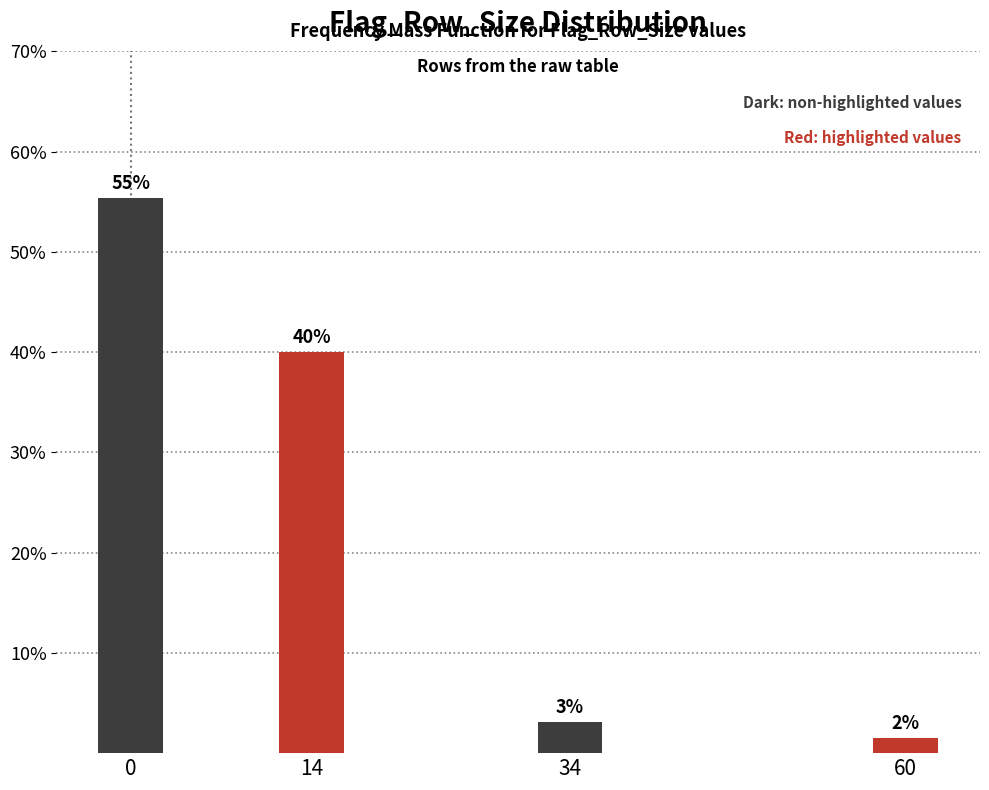

How many bars are there in total?

4